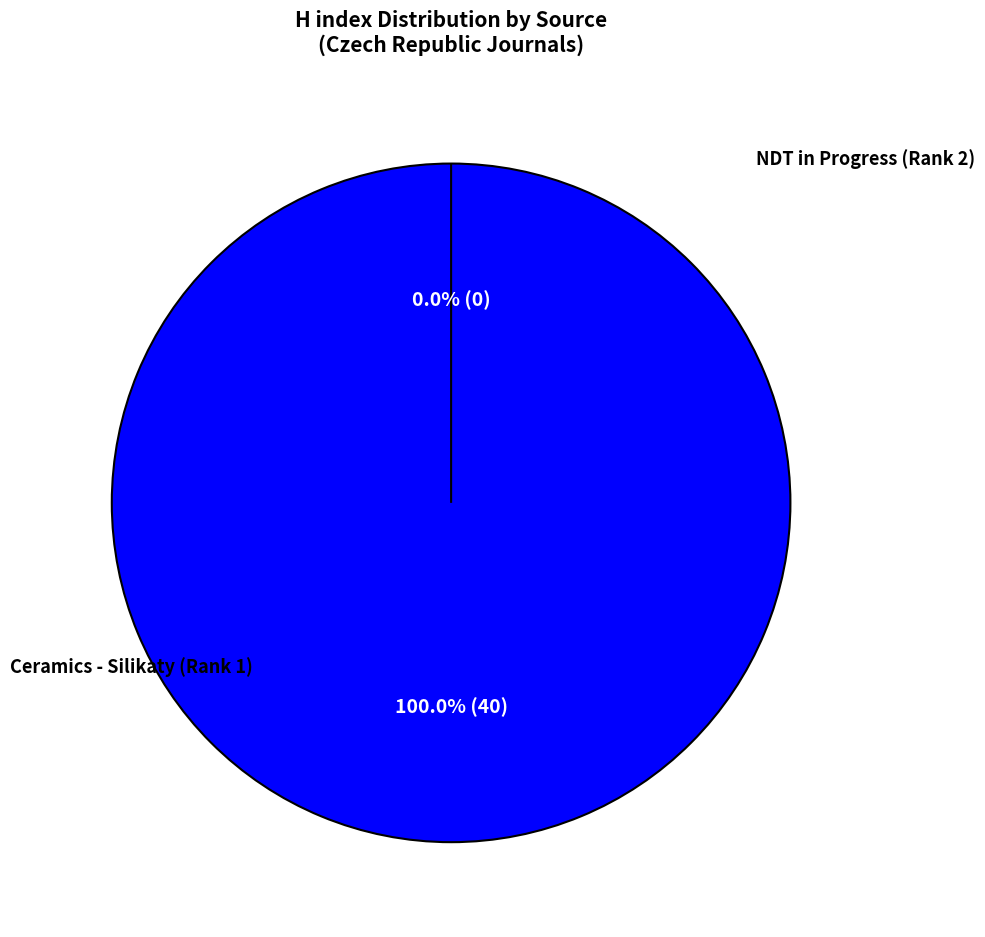

How many slices are in this pie chart?

2